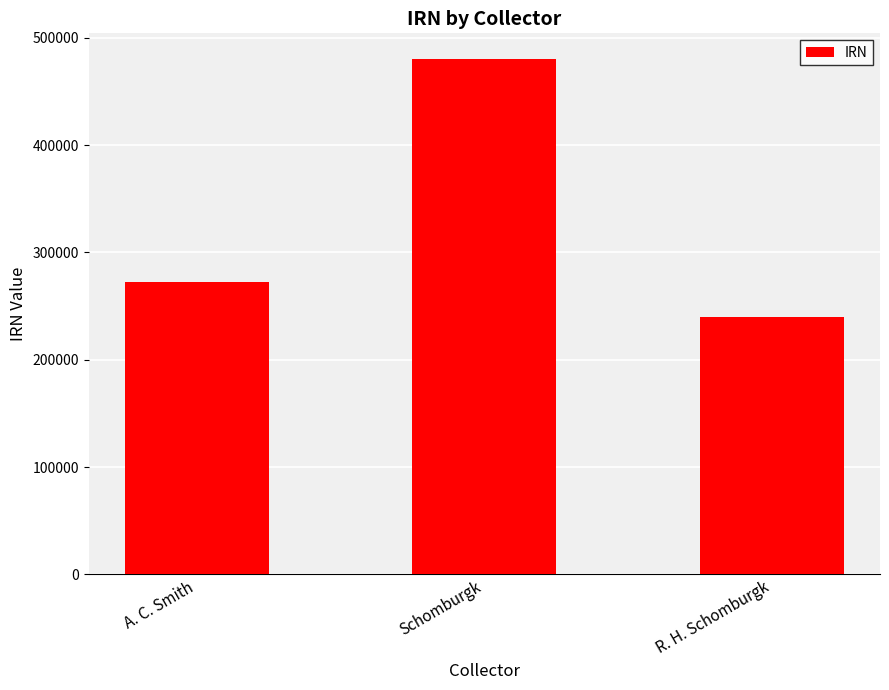

Reading left to right, what are all the values shown in this chart?

272334	480190	240125